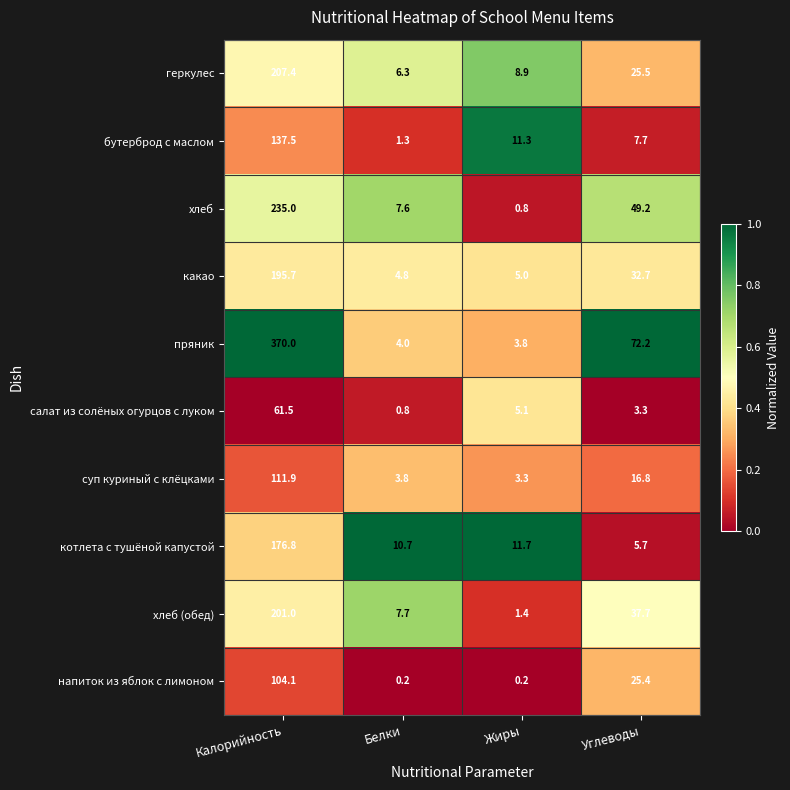

List the series in order of their peak value, highest first.

пряник, хлеб, геркулес, хлеб (обед), какао, котлета с тушёной капустой, бутерброд с маслом, суп куриный с клёцками, напиток из яблок с лимоном, салат из солёных огурцов с луком